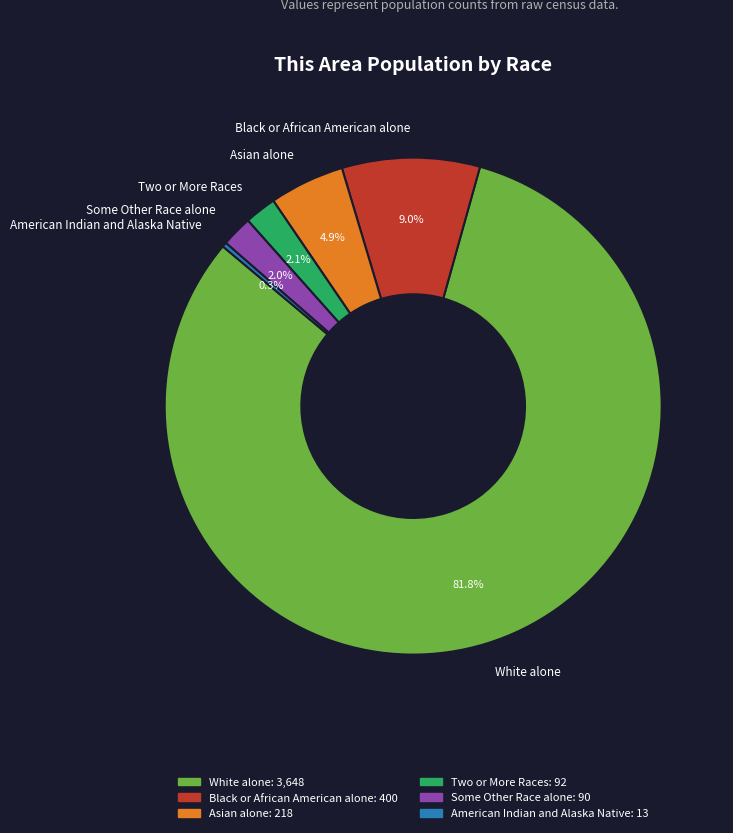

Count the number of slices in the pie.

6